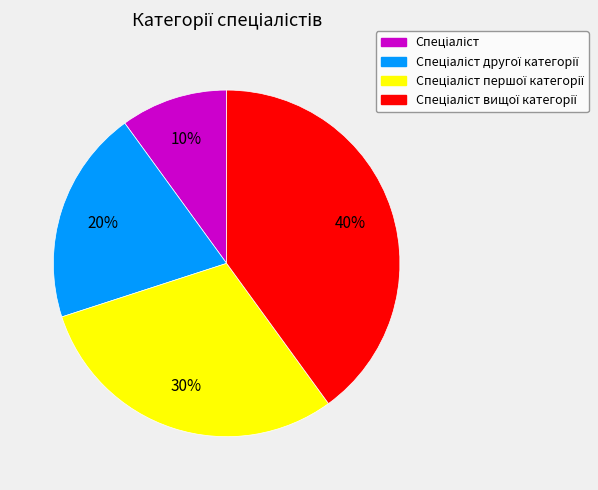

To the nearest percent, what is the average slice percentage?

25%